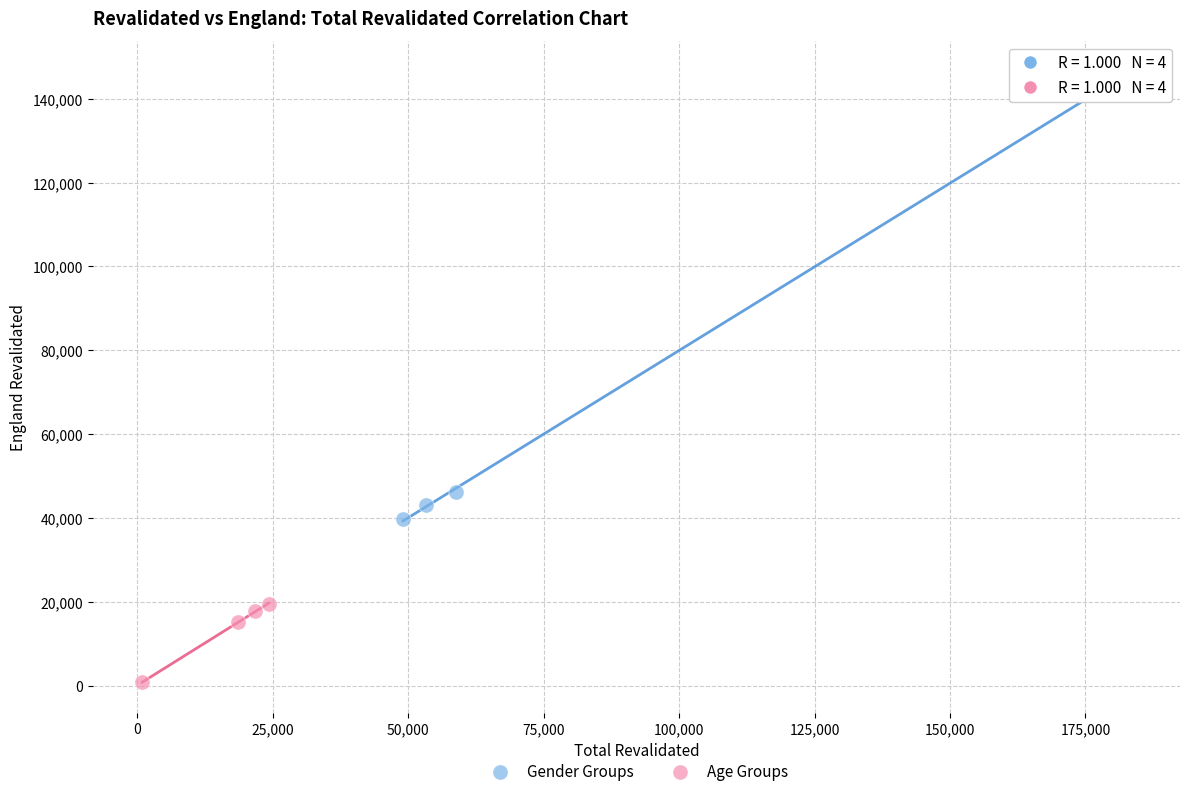

Which series contains the highest Y value?

Gender Groups